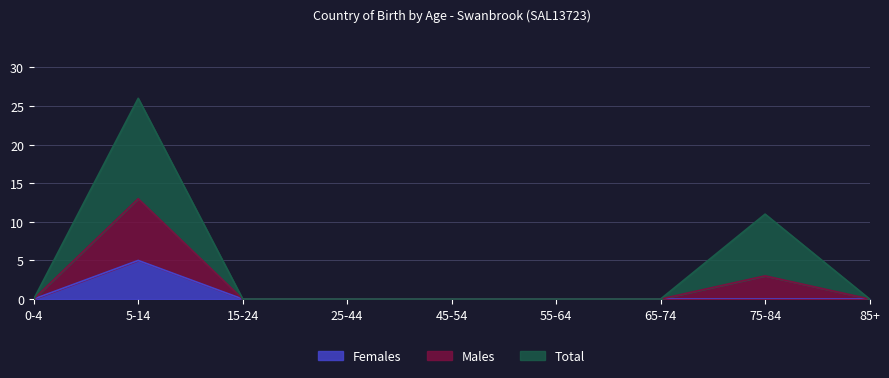

True or false: Females has a value of 0 at 25-44.

True